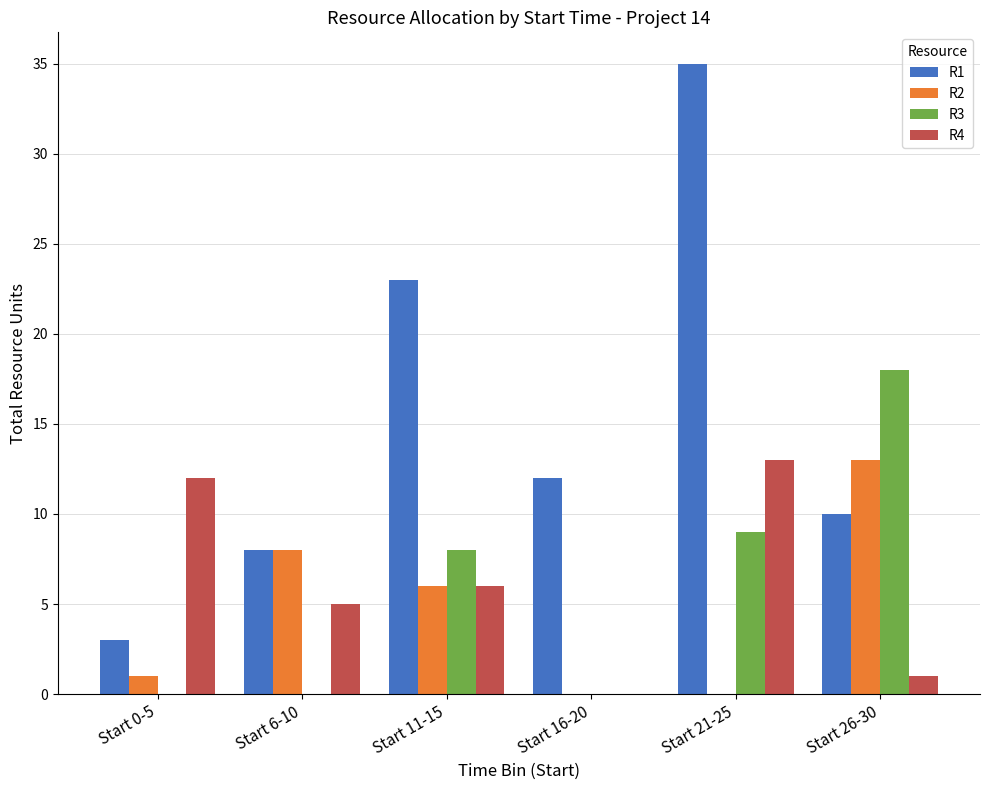

Reading left to right, list all the values displayed in this chart.

R1: 3	8	23	12	35	10
R2: 1	8	6	0	0	13
R3: 0	0	8	0	9	18
R4: 12	5	6	0	13	1